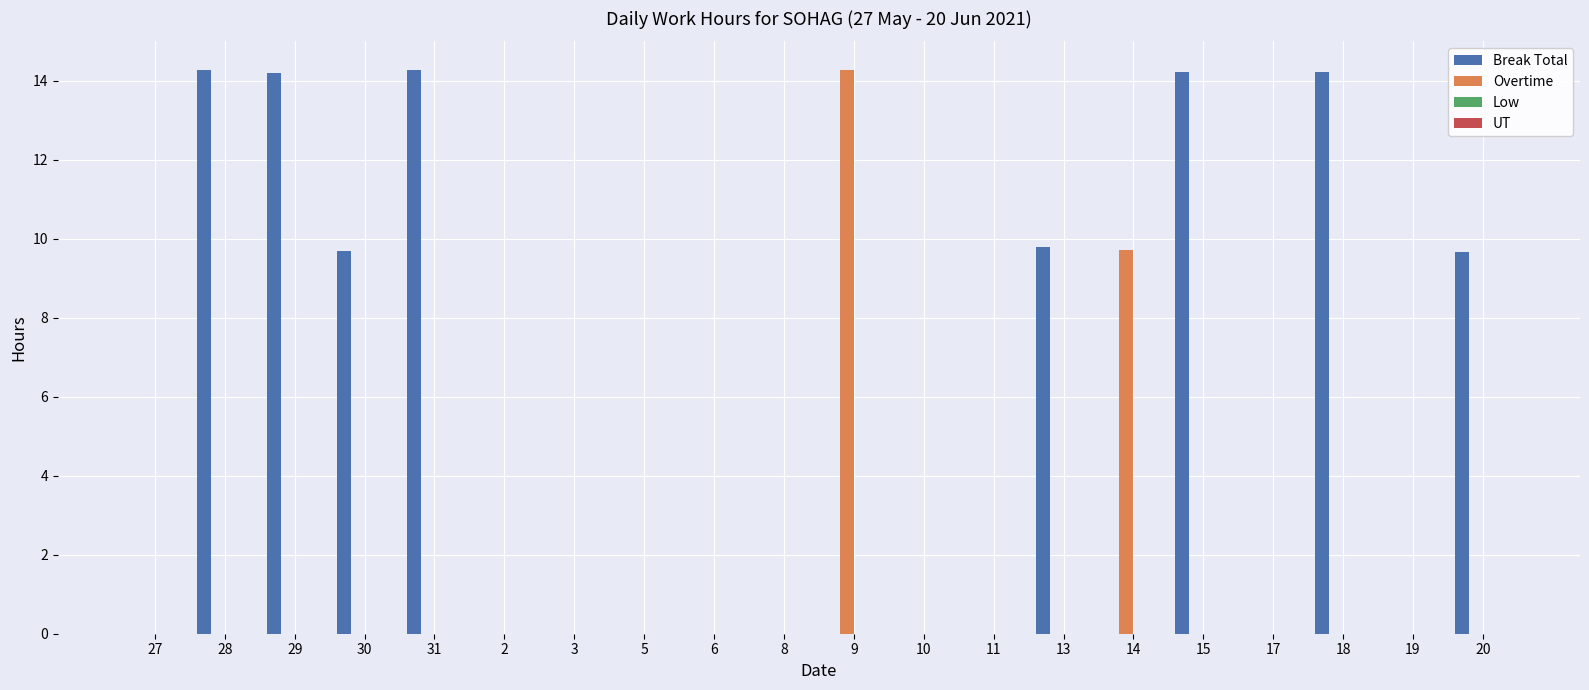

At which label is Overtime closest to 7?

14